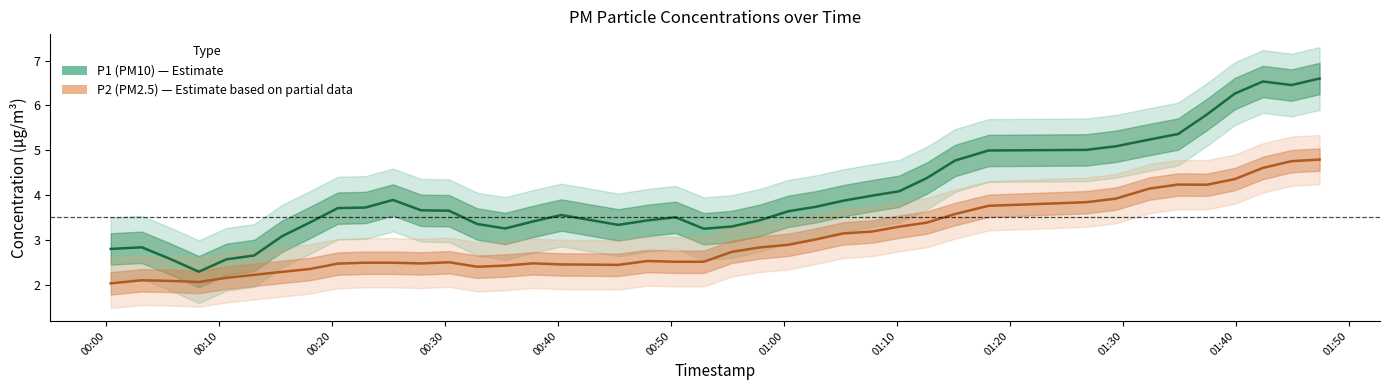

How many interior local peaks does the P2 (PM2.5) series have?

5